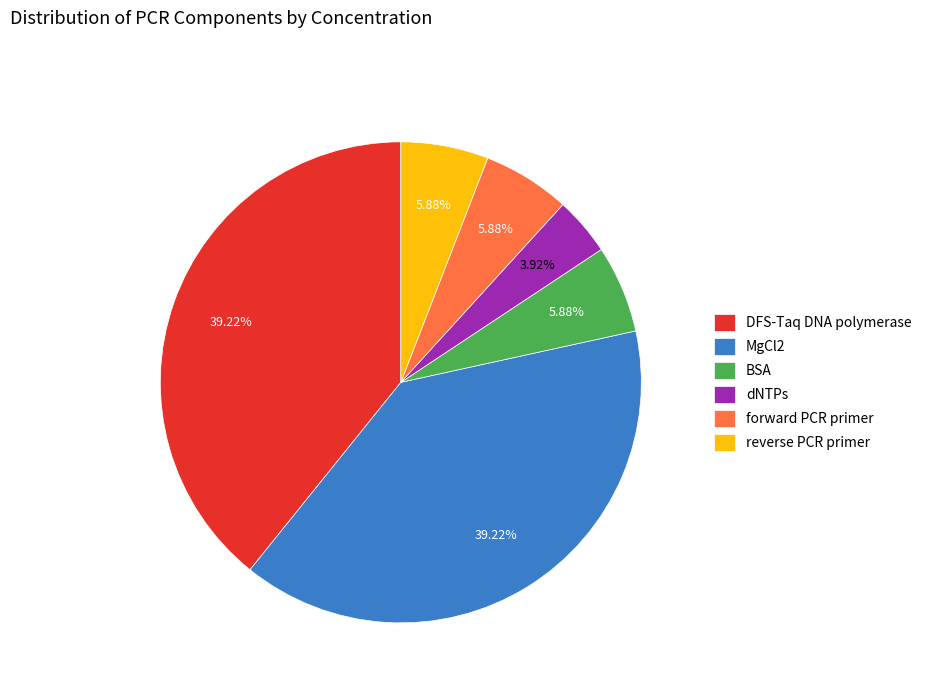

Is the sum of BSA and dNTPs greater than half?

No